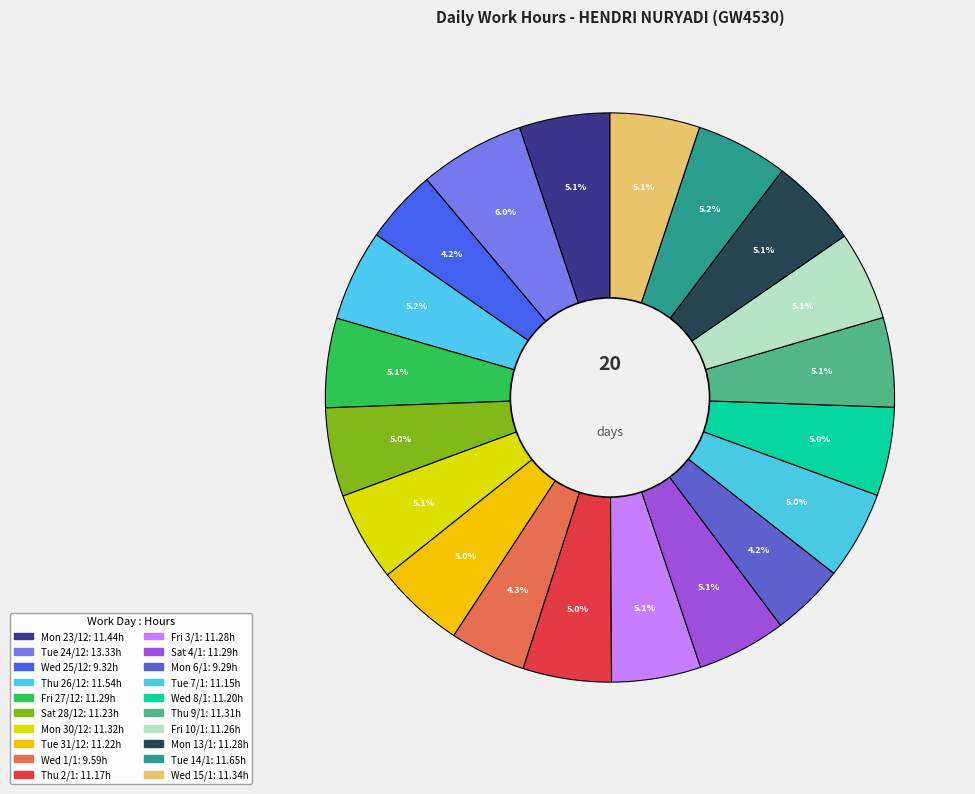

Do Tue 24/12 and Mon 13/1 together represent more than half of the pie?

No